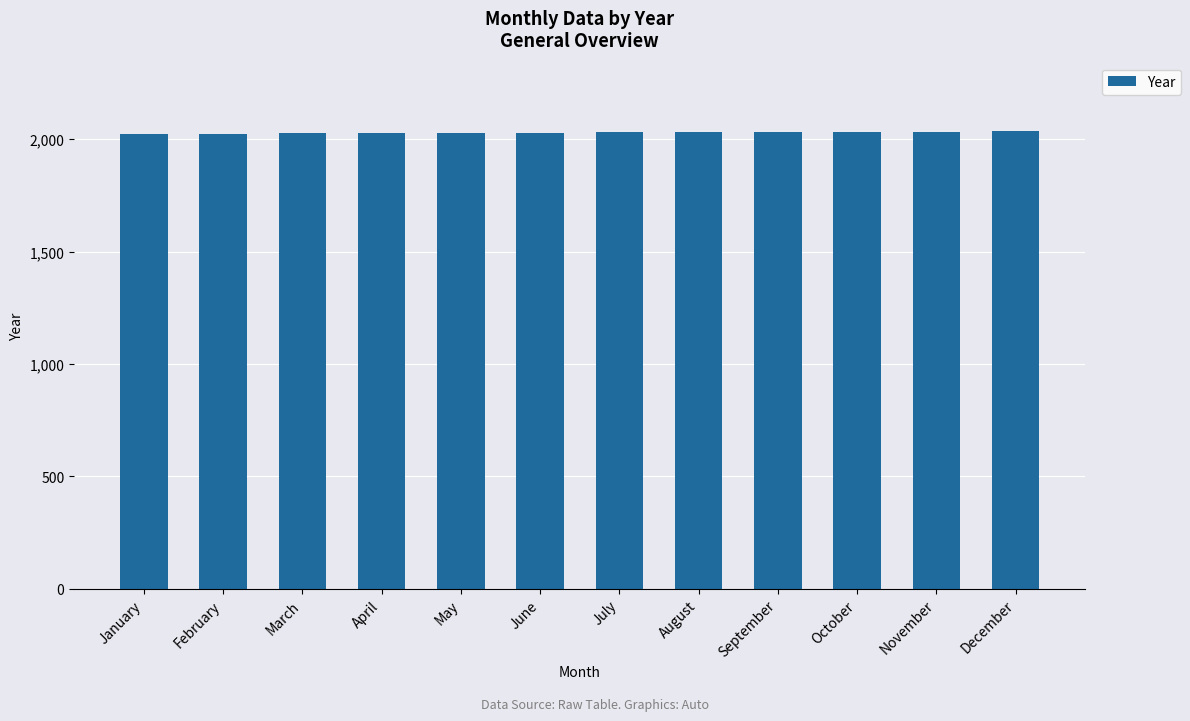

What is the ratio of the value at June to the value at January?

1.0